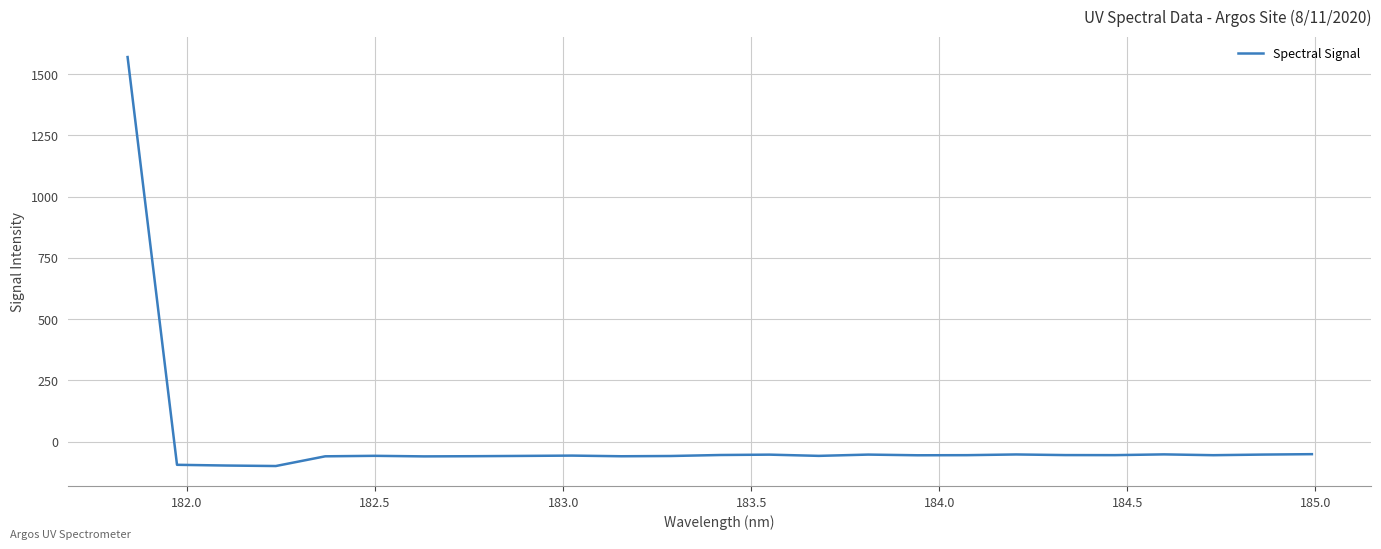

What is the difference between the maximum and minimum values?

1669.8